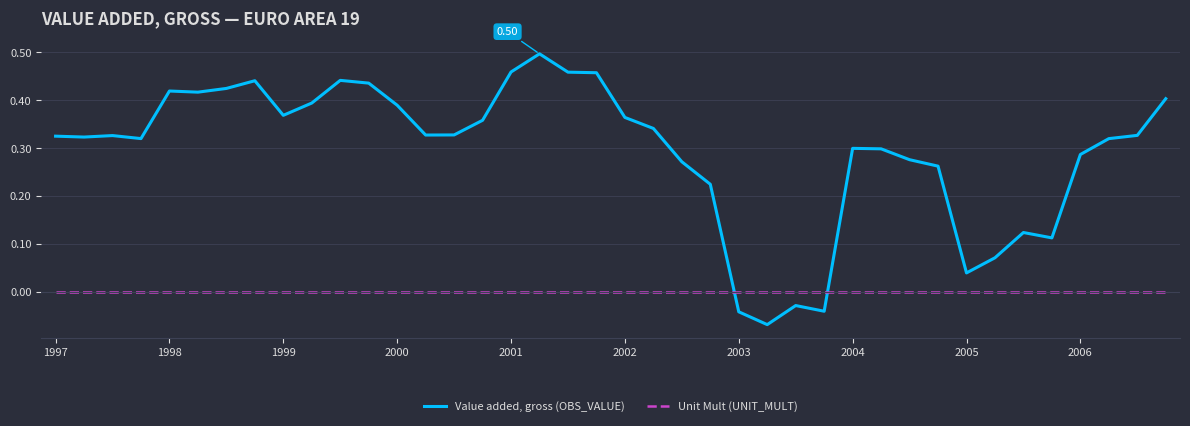

Which series has the largest total across all categories?

Value added, gross (OBS_VALUE)